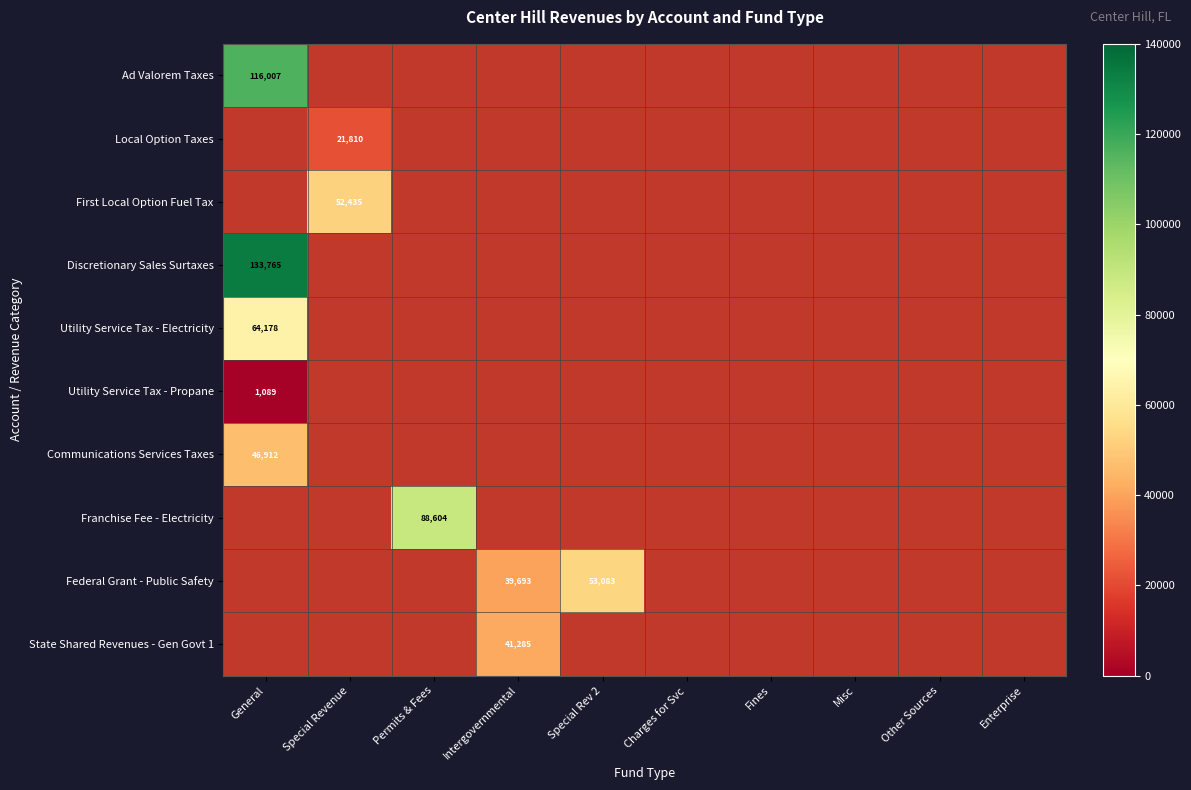

True or false: Local Option Taxes has a value of 21810 at Special Revenue.

True